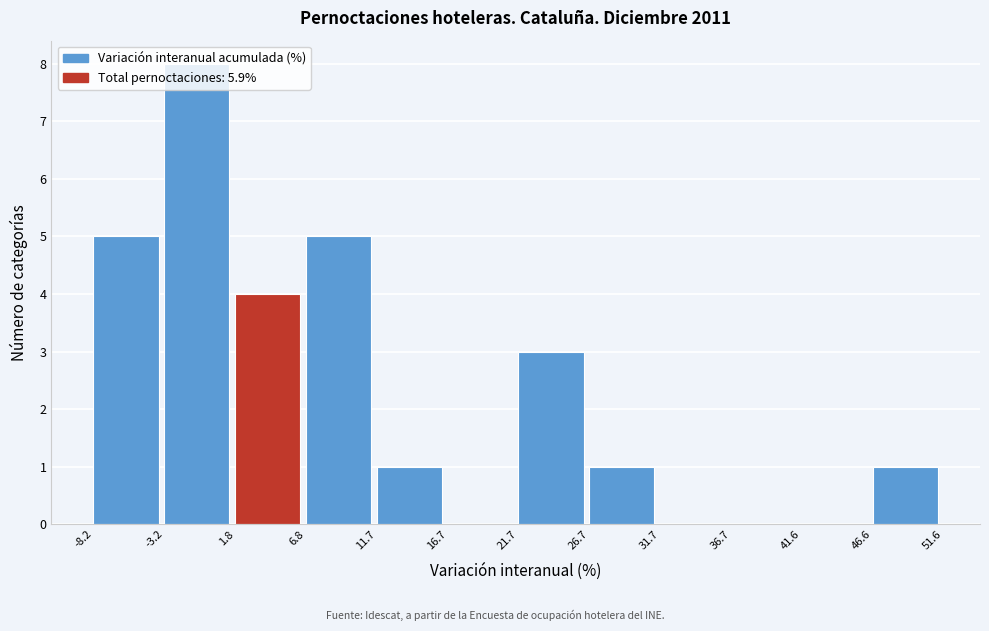

Reading left to right, transcribe this chart: for each bar, give the range it covers on the x-axis and its height. The values are not printed on the chart, so give them approximately, as read against the axis.

-8.2 to -3.2: 5
-3.2 to 1.8: 8
1.8 to 6.8: 4
6.8 to 11.7: 5
11.7 to 16.7: 1
16.7 to 21.7: 0
21.7 to 26.7: 3
26.7 to 31.7: 1
31.7 to 36.7: 0
36.7 to 41.6: 0
41.6 to 46.6: 0
46.6 to 51.6: 1